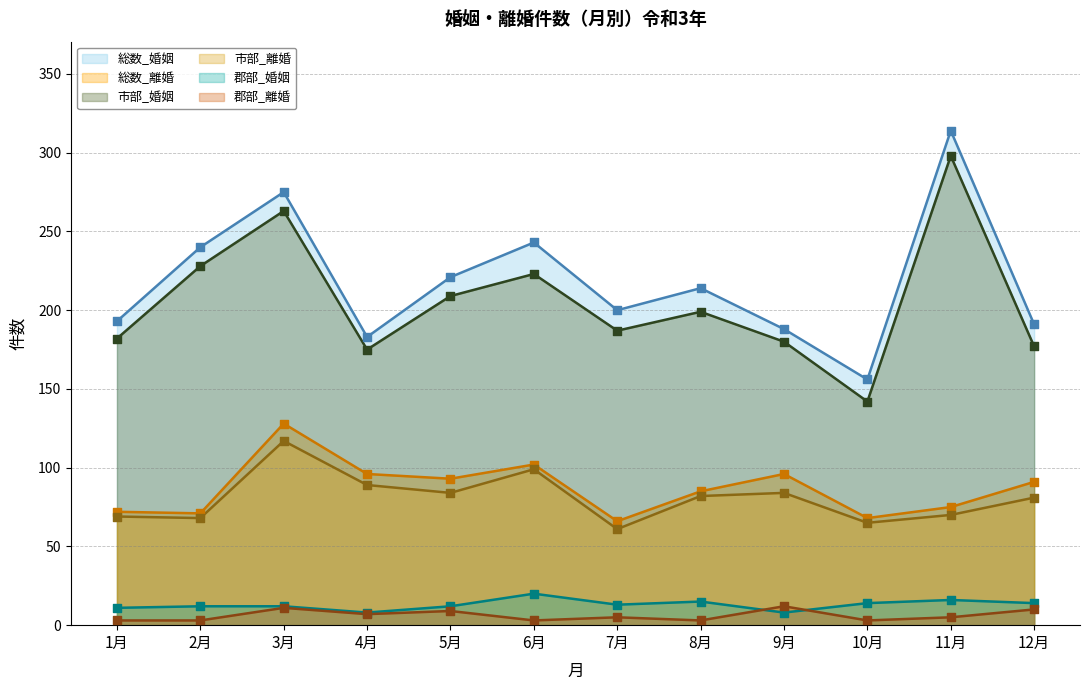

At how many categories does at least one series exceed 294?

1